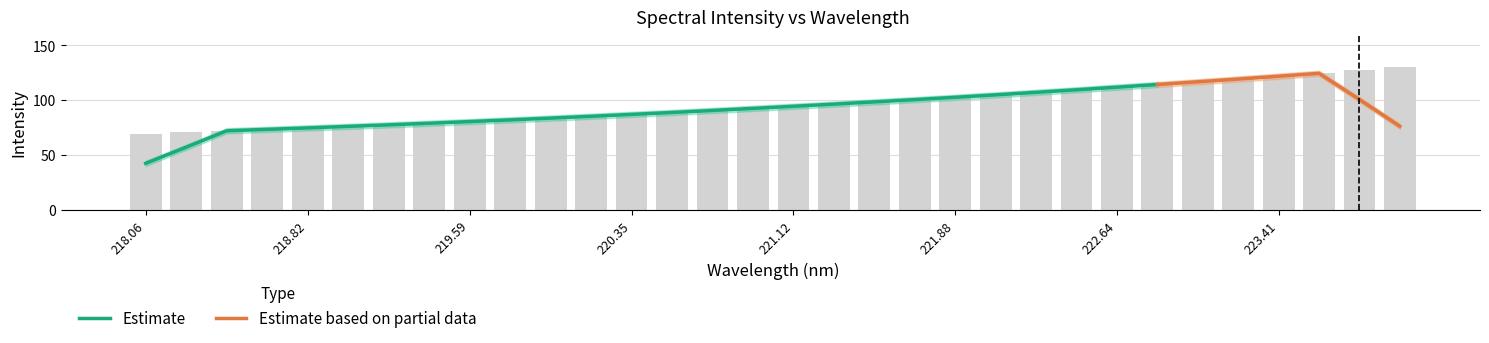

What is the change in value from 222.263 to 222.4538?

+2.4